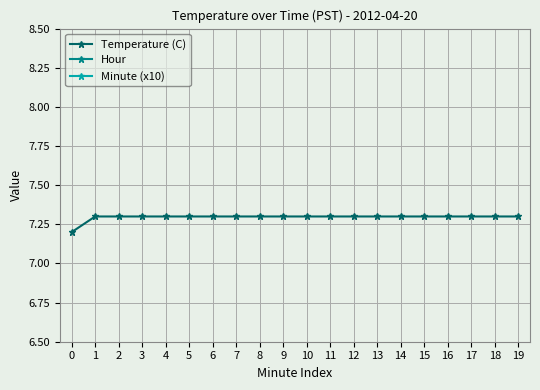

What is the maximum value shown in the chart?

7.3